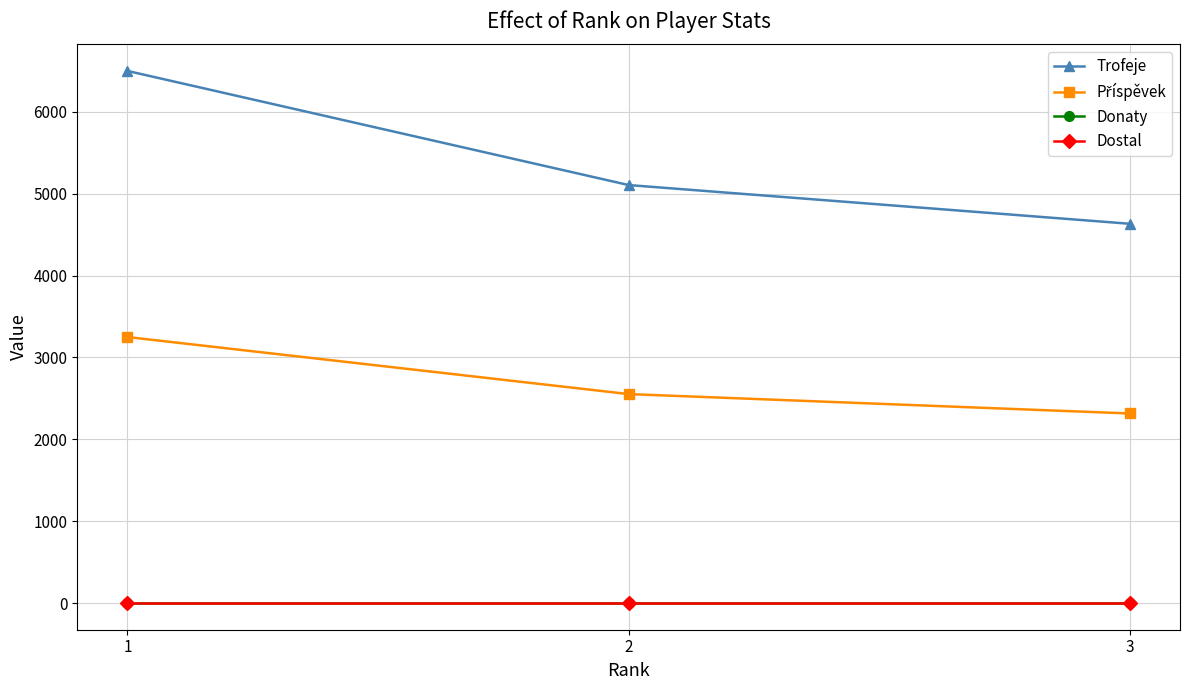

Reading right to left, transcribe all the data shown in this chart.

Trofeje: 3=4633	2=5106	1=6500
Příspěvek: 3=2316	2=2553	1=3250
Donaty: 3=0	2=0	1=0
Dostal: 3=0	2=0	1=0